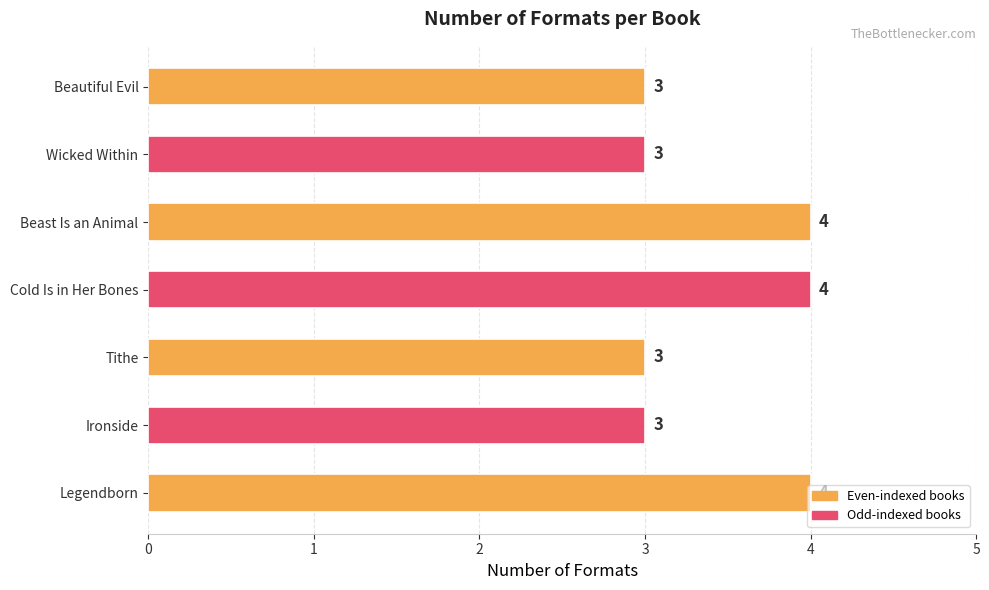

What is the greatest value displayed?

4